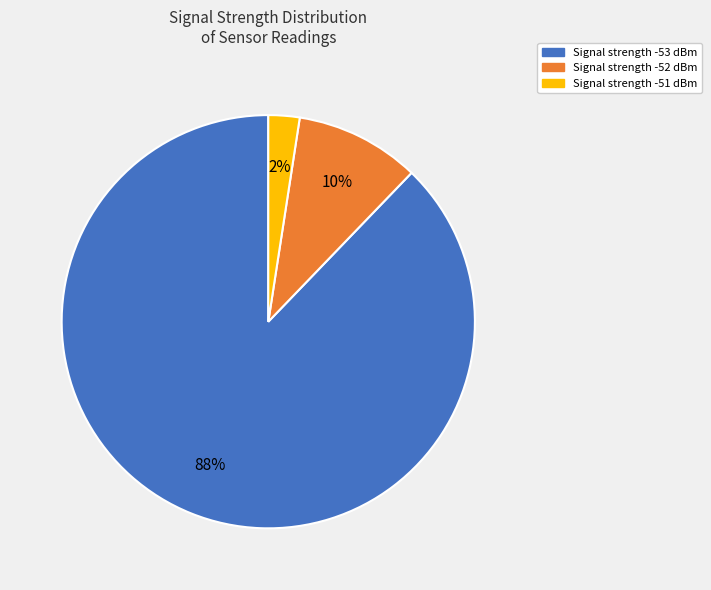

To the nearest percent, what is the average slice percentage?

33%